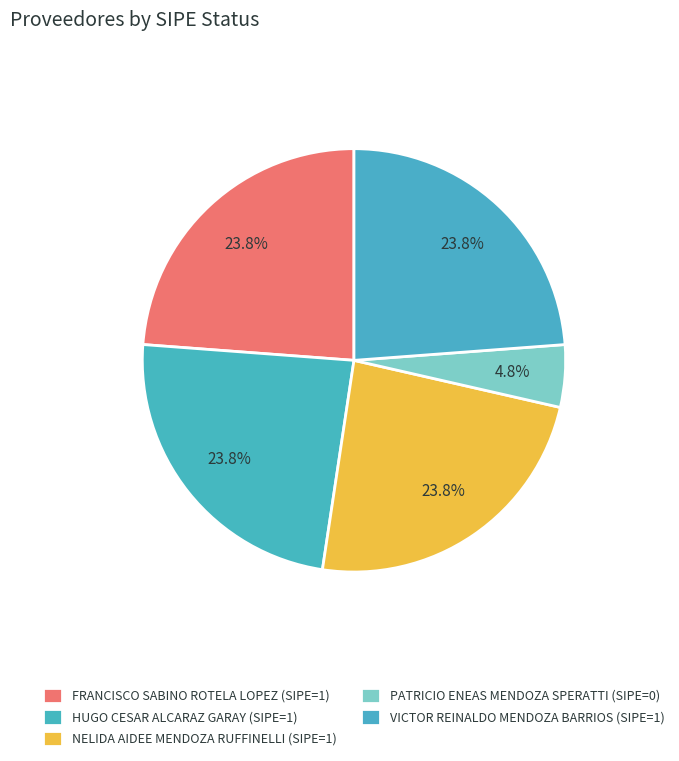

How many segments does this pie chart have?

5